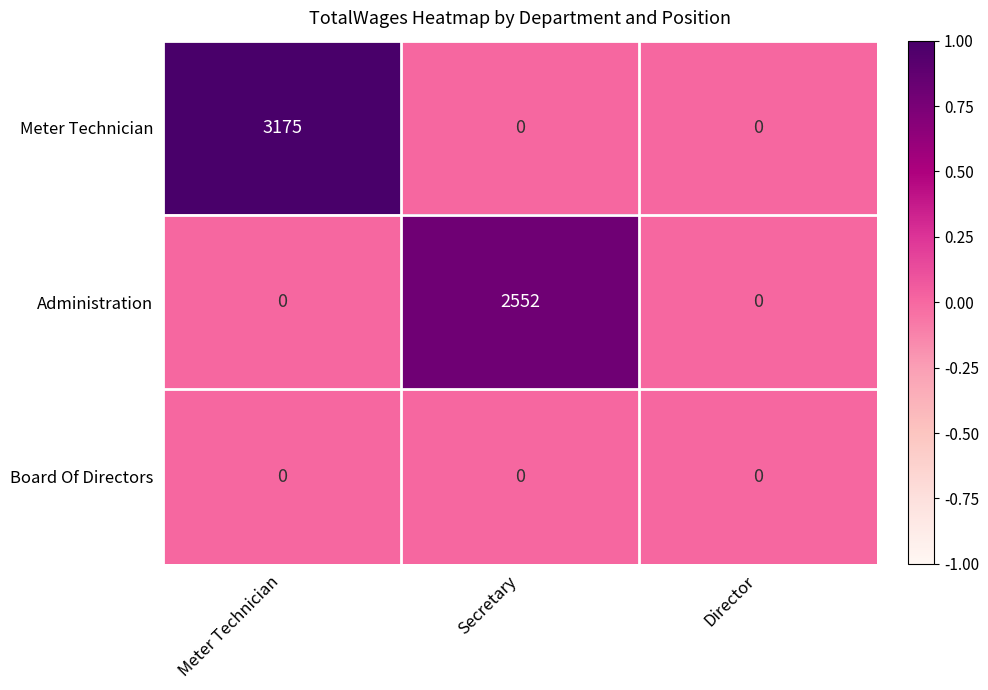

At which category is the sum across all series the highest?

Meter Technician